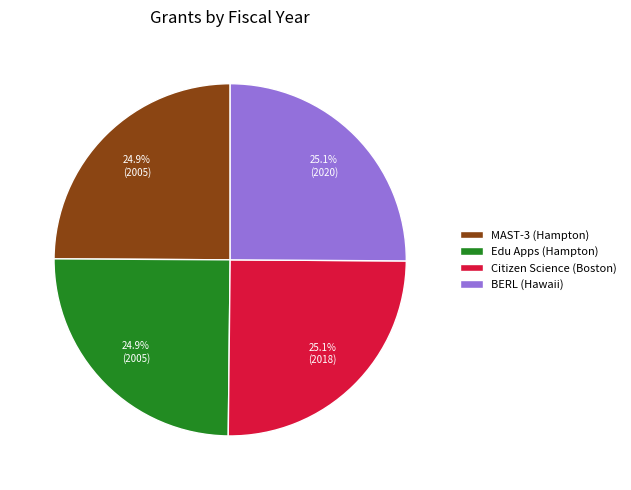

What is the ratio of the value at Citizen Science (Boston) to the value at Edu Apps (Hampton)?

1.0